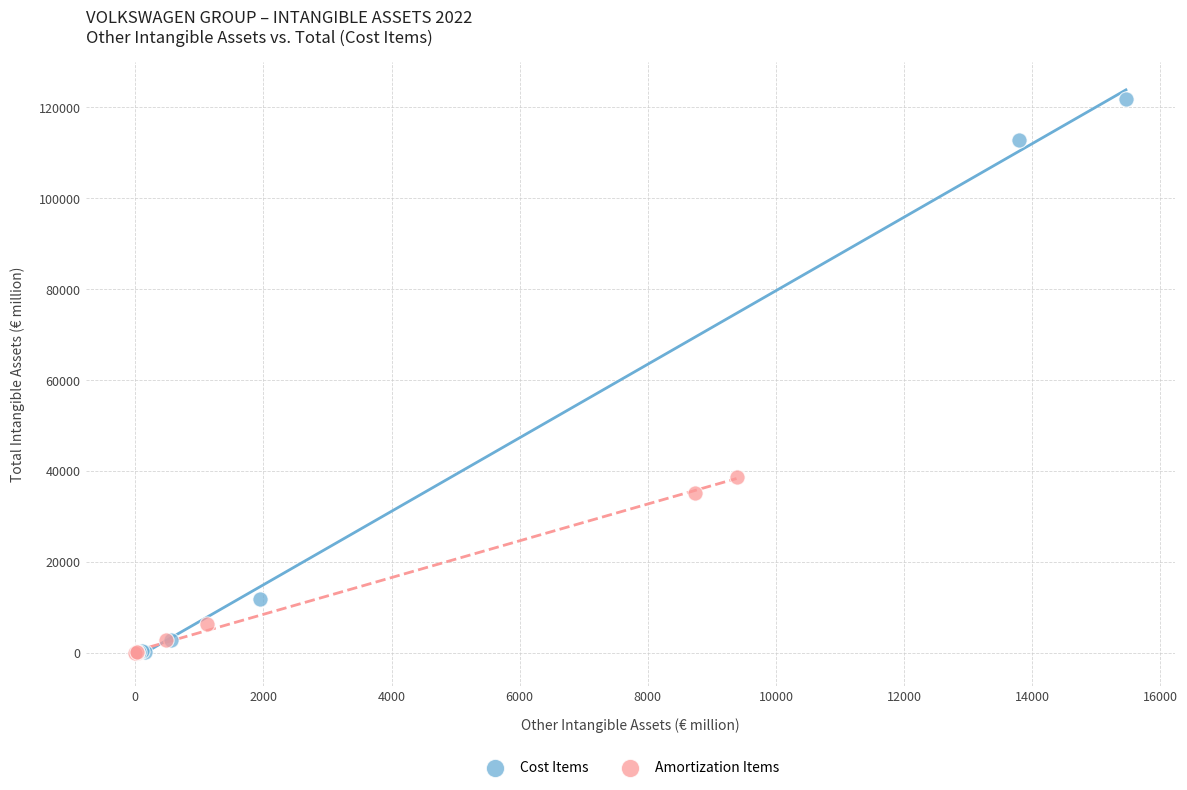

Which series reaches the maximum Y coordinate?

Cost Items